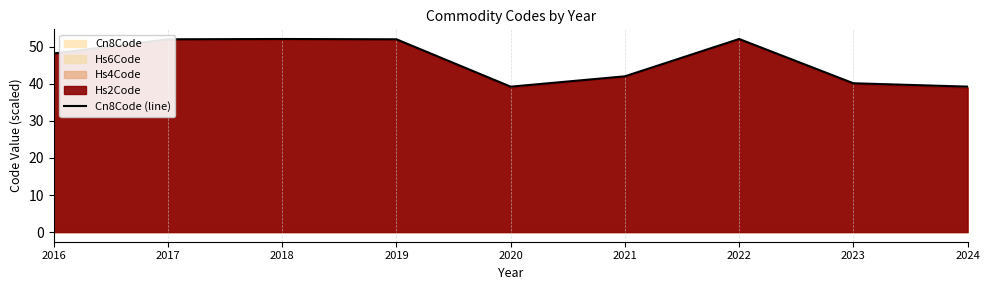

True or false: Cn8Code (line) has a value of 40.1 at 2023.

True